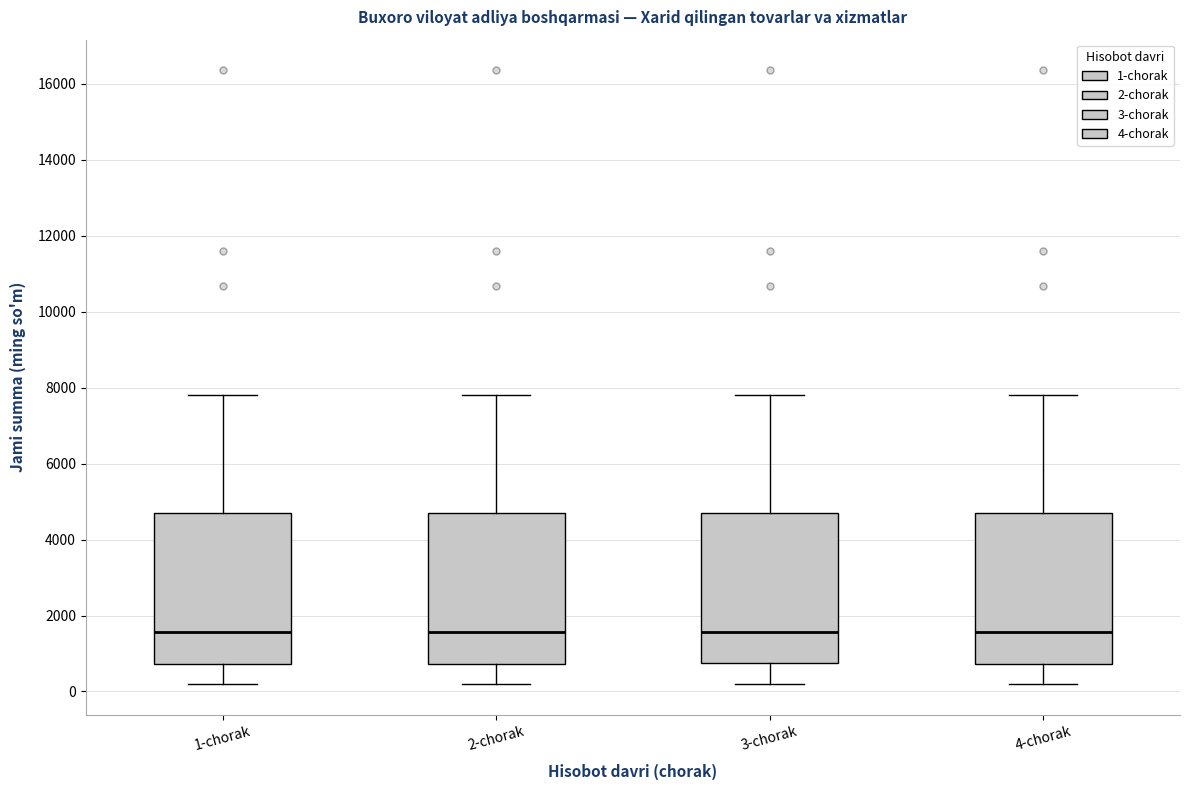

Reading left to right, read every box against the y-axis: the position of its median line, the range the box covers, and the ends of its whiskers. The values are not printed on the chart, so give them approximately, as read against the axis.

1-chorak: median 1600, box 800 to 4600, whiskers 200 to 7800
2-chorak: median 1600, box 800 to 4600, whiskers 200 to 7800
3-chorak: median 1600, box 800 to 4600, whiskers 200 to 7800
4-chorak: median 1600, box 800 to 4600, whiskers 200 to 7800